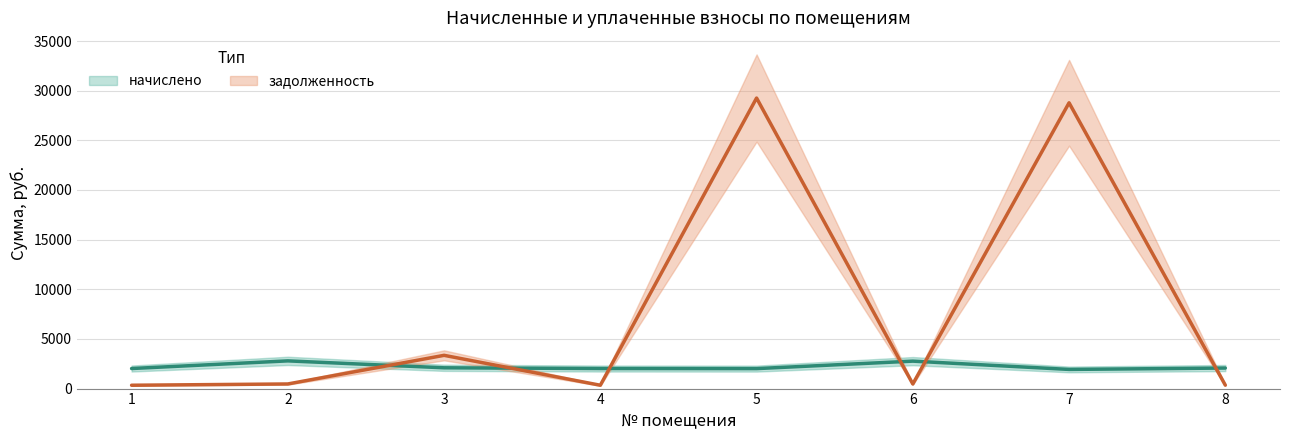

Where do начислено and задолженность first cross each other?

2 and 3